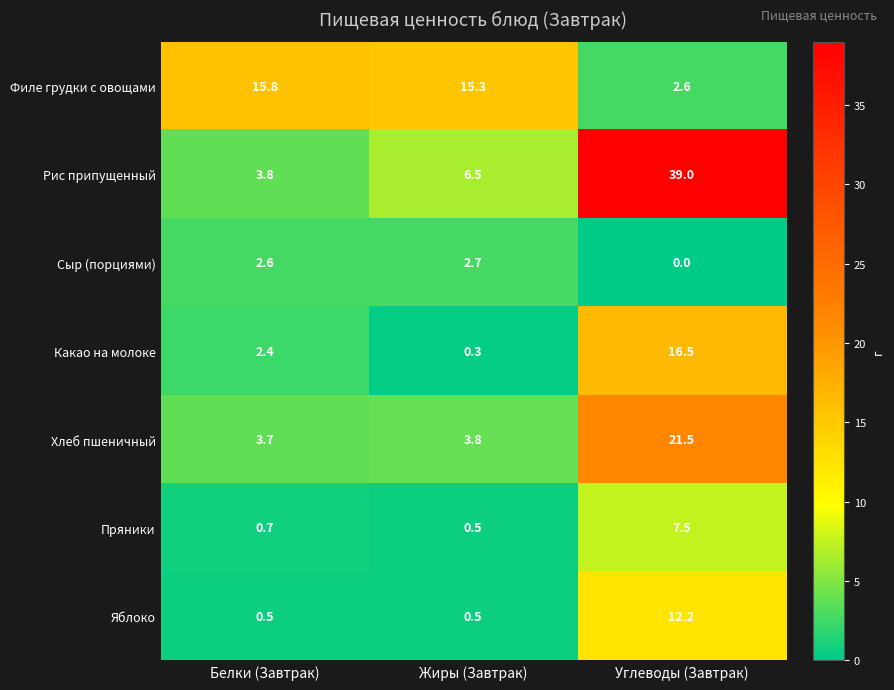

Which series has the largest total across all categories?

Рис припущенный